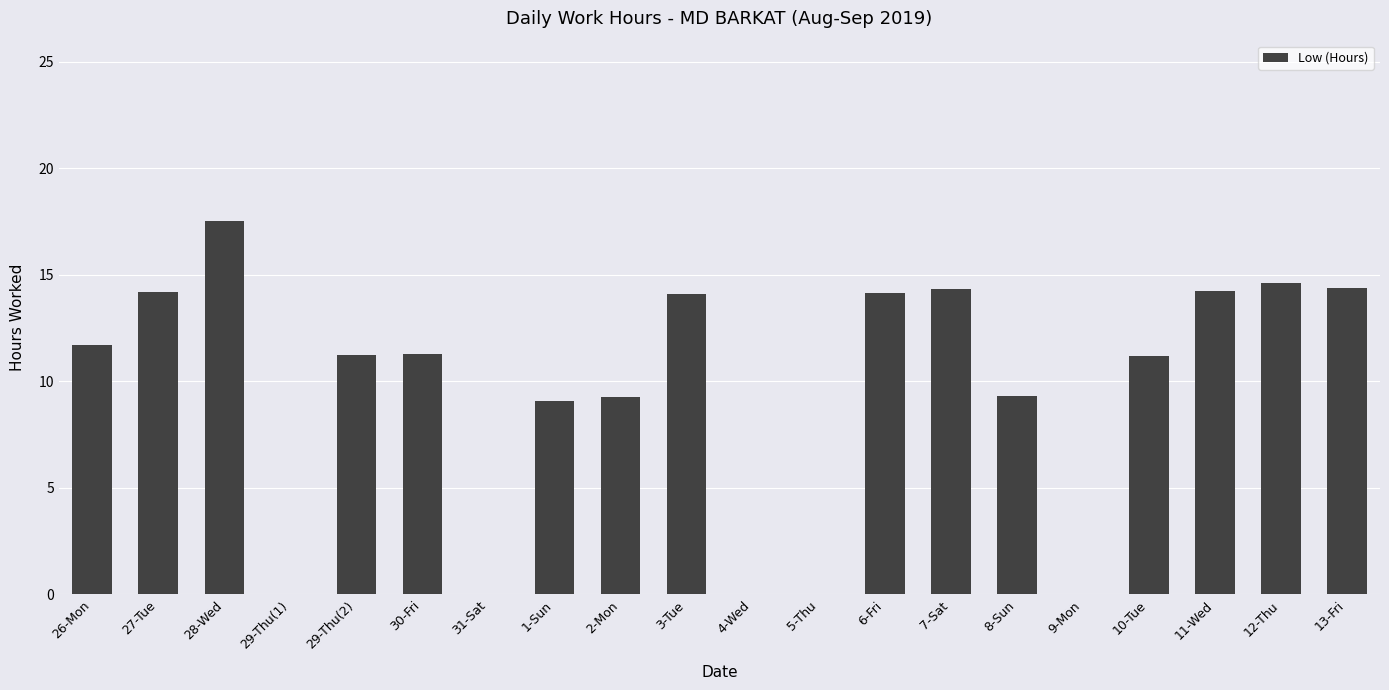

The value at 12-Thu is 7.0. True or false?

False